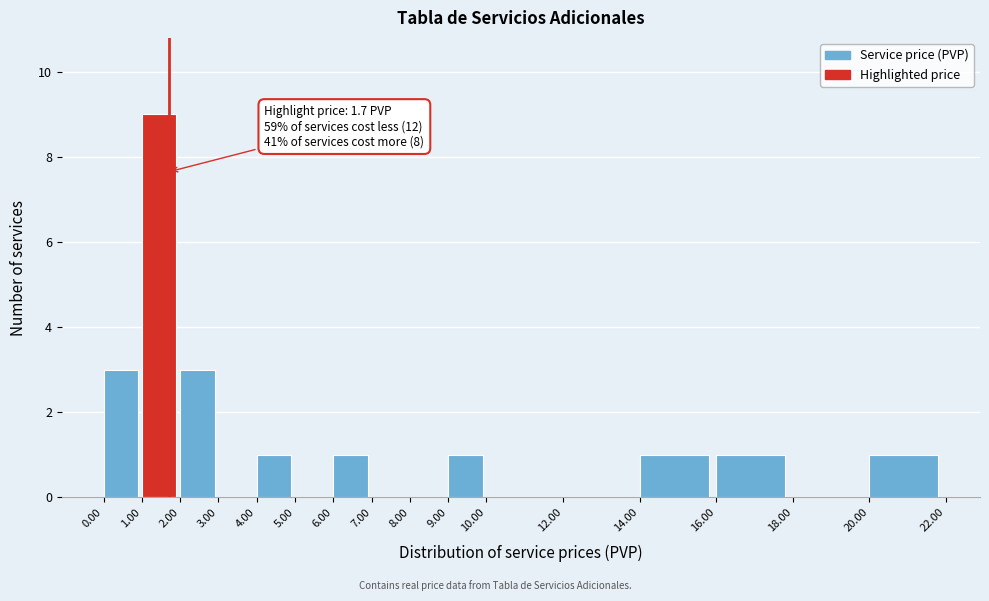

Which range on the x-axis has the tallest bar?

1.00 to 2.00